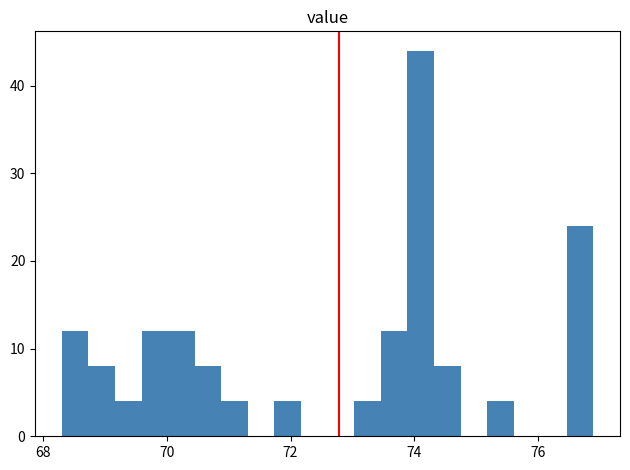

Read against the x-axis, roughly where is the centre of the tallest bar?

74.2